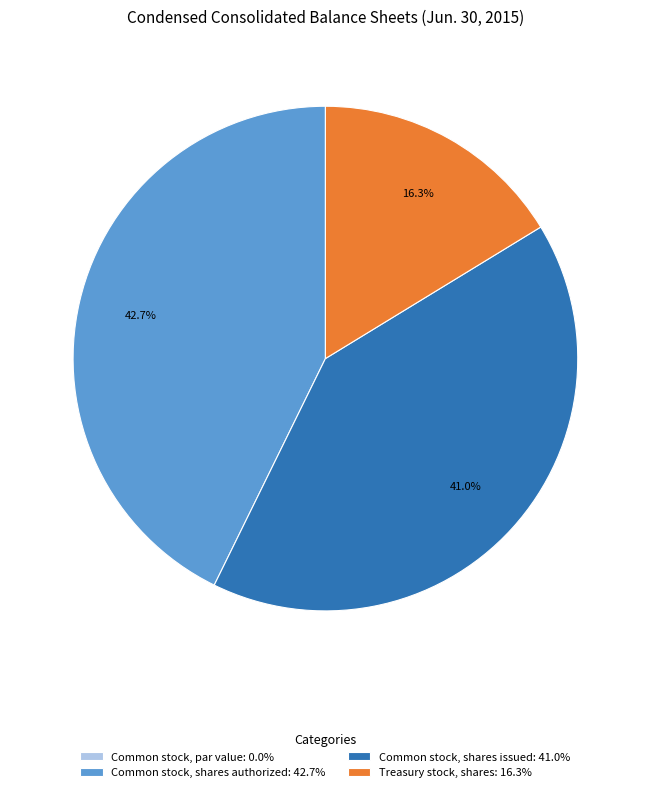

Which category has the biggest portion of the pie?

Common stock, shares authorized